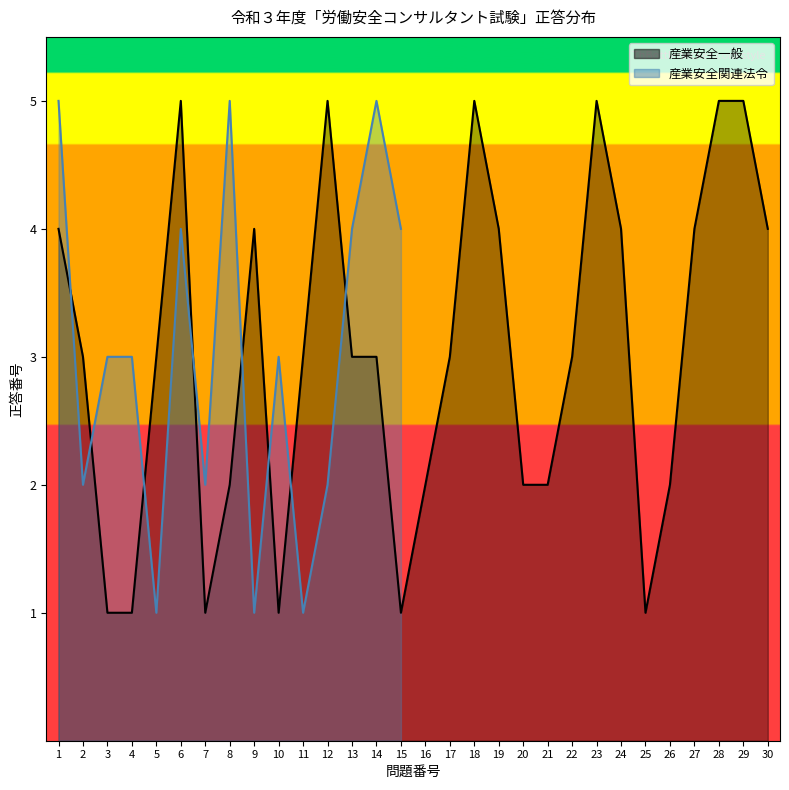

What is the ratio of the value at 5 to the value at 3?

3.0